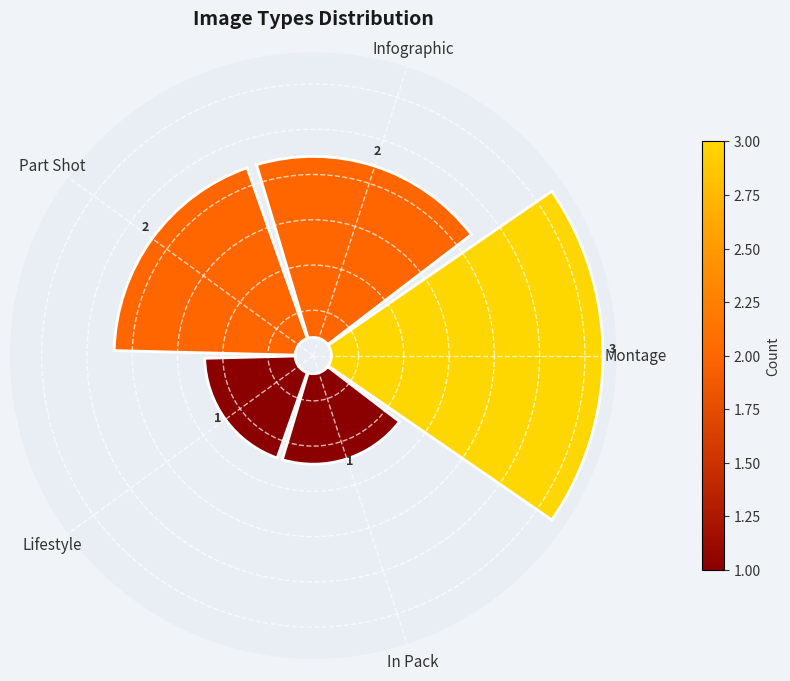

What percentage is the Infographic slice, to the nearest percent?

22%